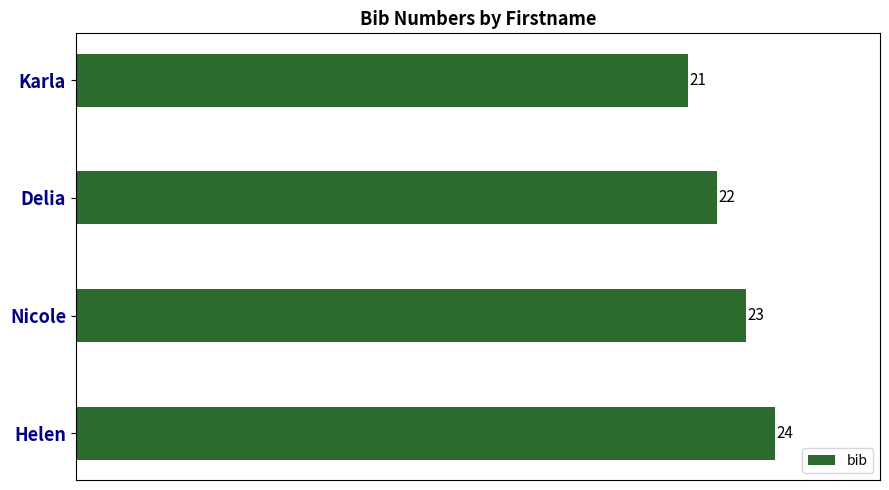

How many values are between 22 and 24?

3